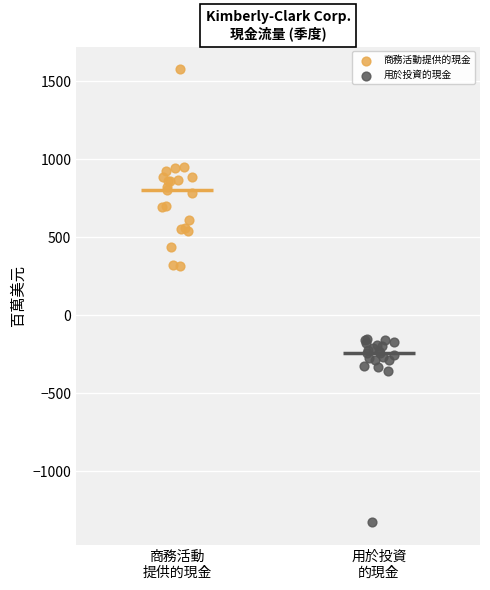

Which series contains the highest Y value?

商務活動提供的現金